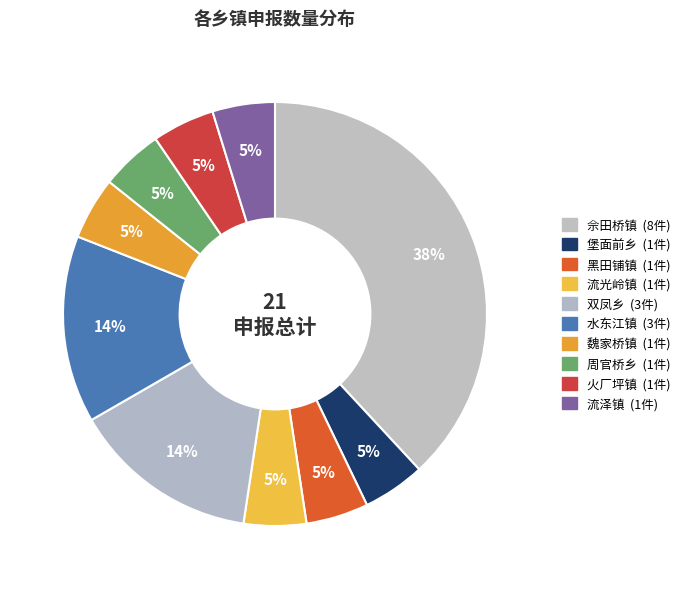

Is the sum of 魏家桥镇 and 双凤乡 greater than half?

No